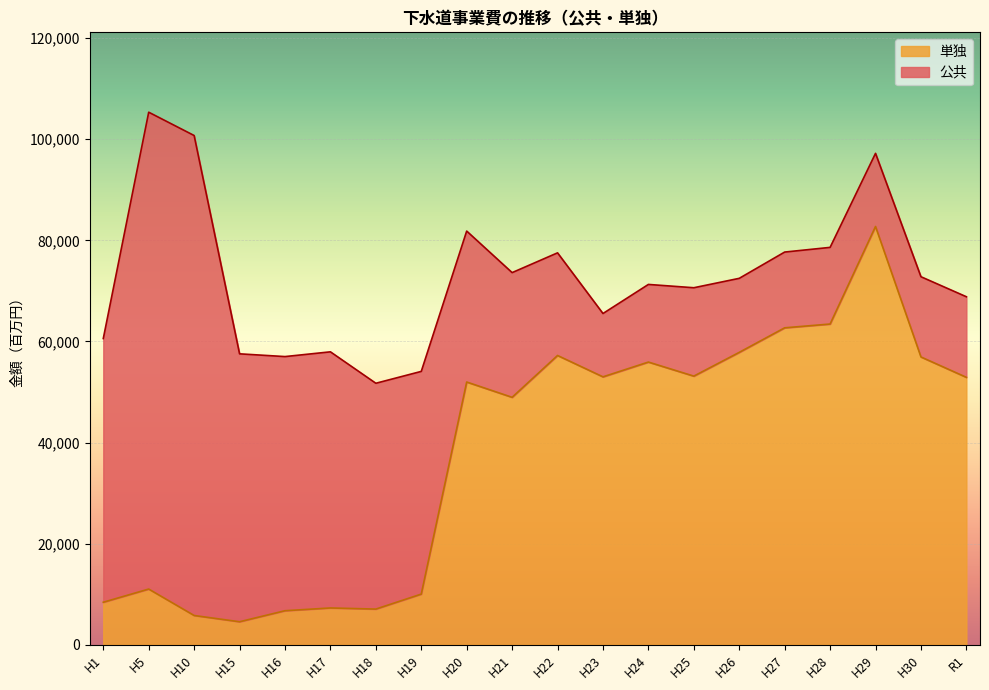

What is the sum of all values?

757593